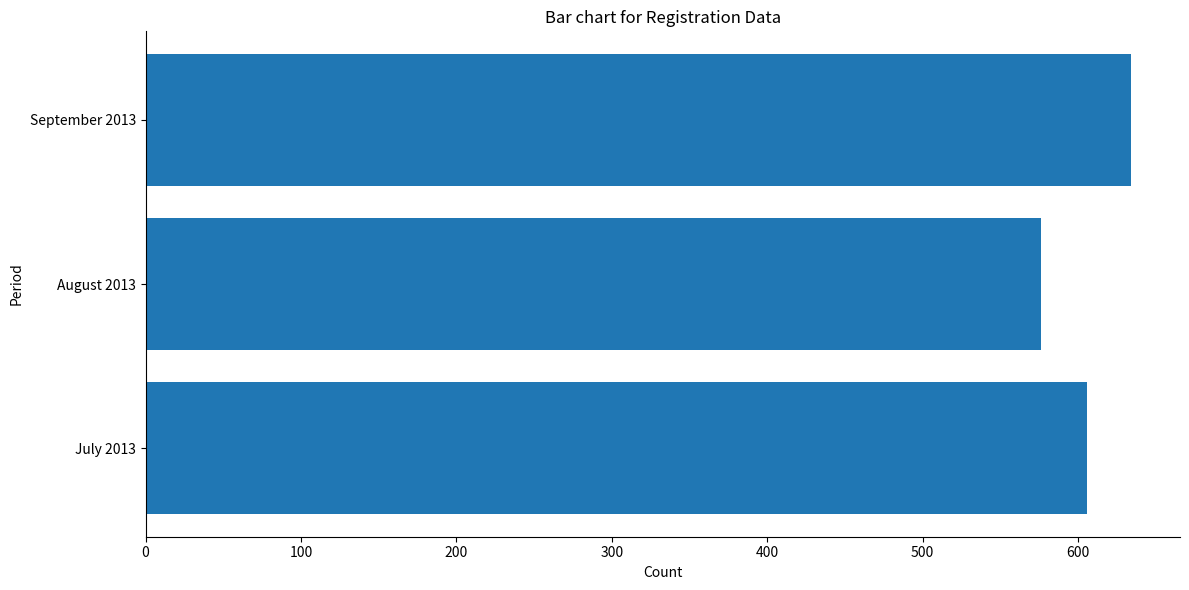

What is the difference between the maximum and second lowest values?

28